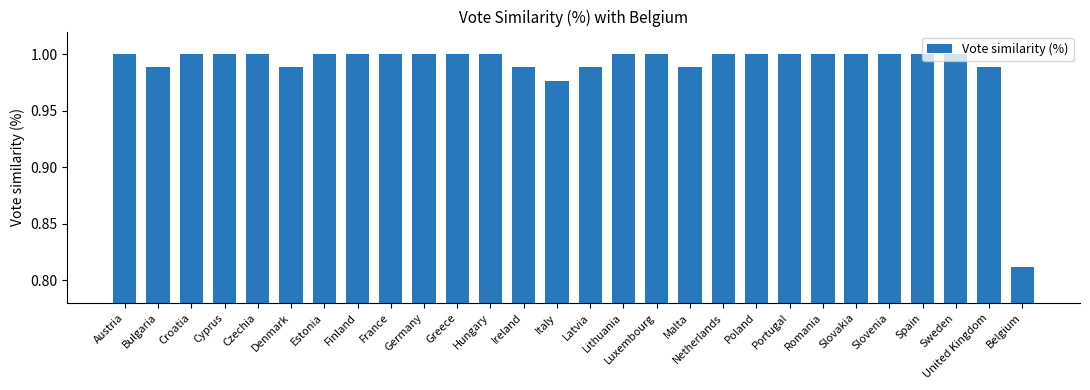

The chart shows a value of 0.7 at Latvia. True or false?

False